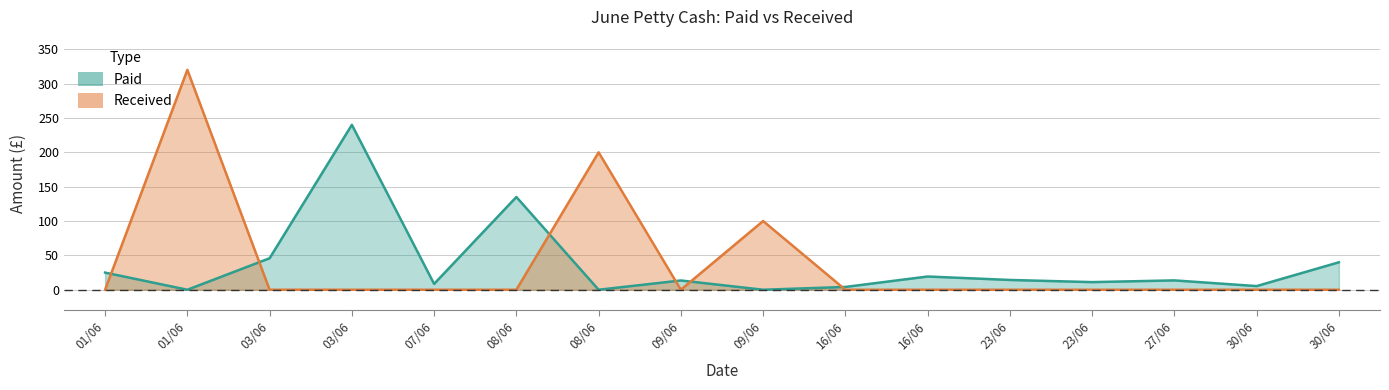

How many interior local valleys does the Paid (Statement) series have?

6